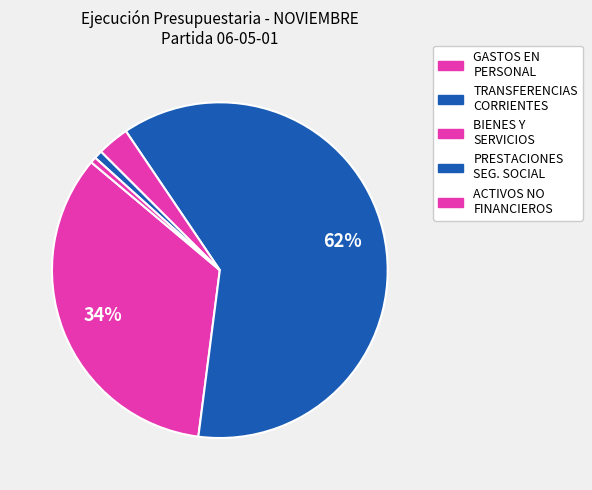

Count the number of slices in the pie.

5